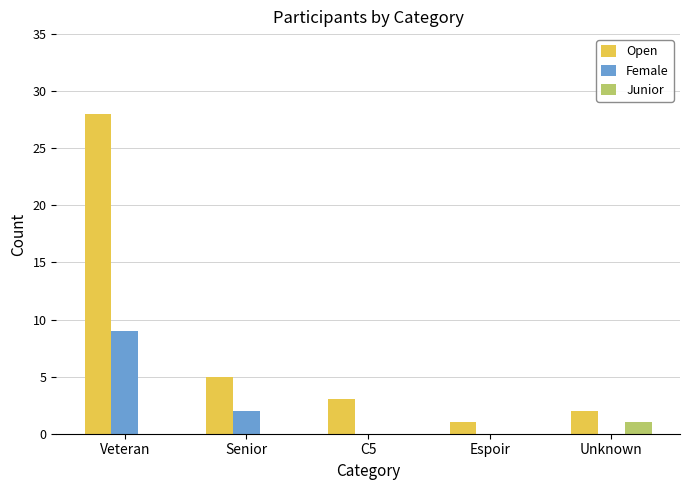

Which series changed the most between Veteran and Senior?

Open